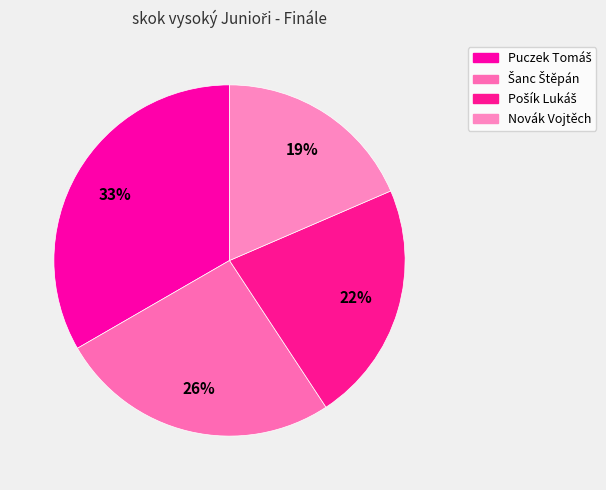

Rank the categories by value from lowest to highest.

Novák Vojtěch, Pošík Lukáš, Šanc Štěpán, Puczek Tomáš